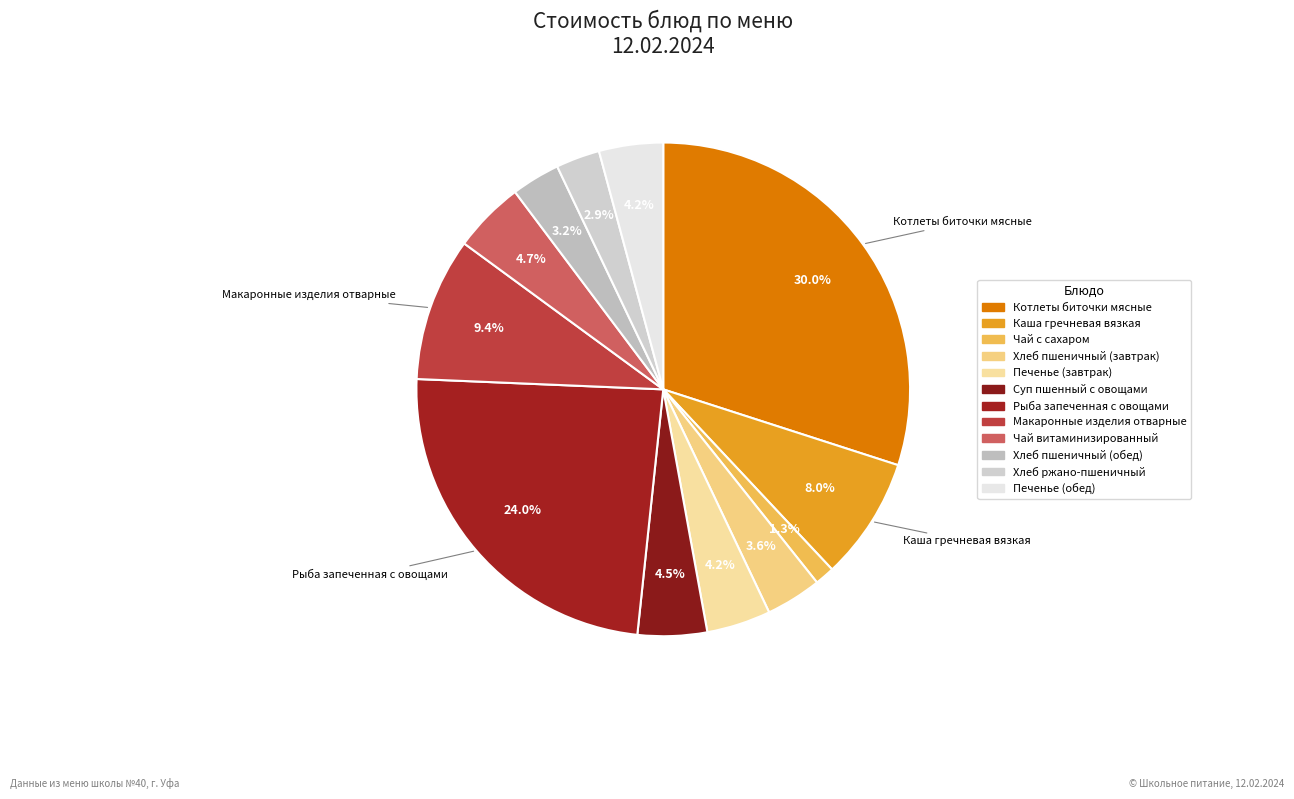

How many segments does this pie chart have?

12